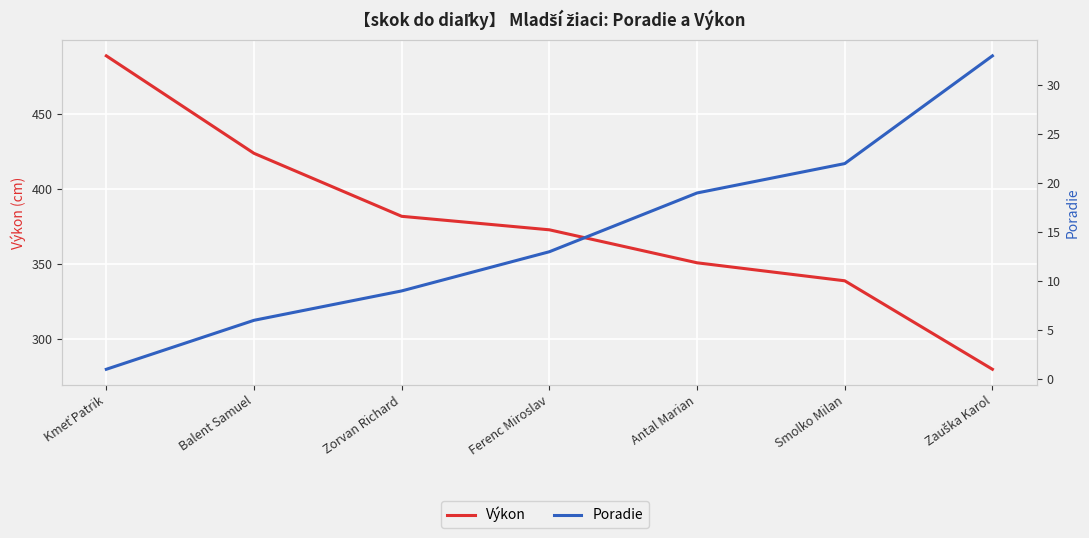

True or false: Poradie and Výkon intersect in this chart.

False